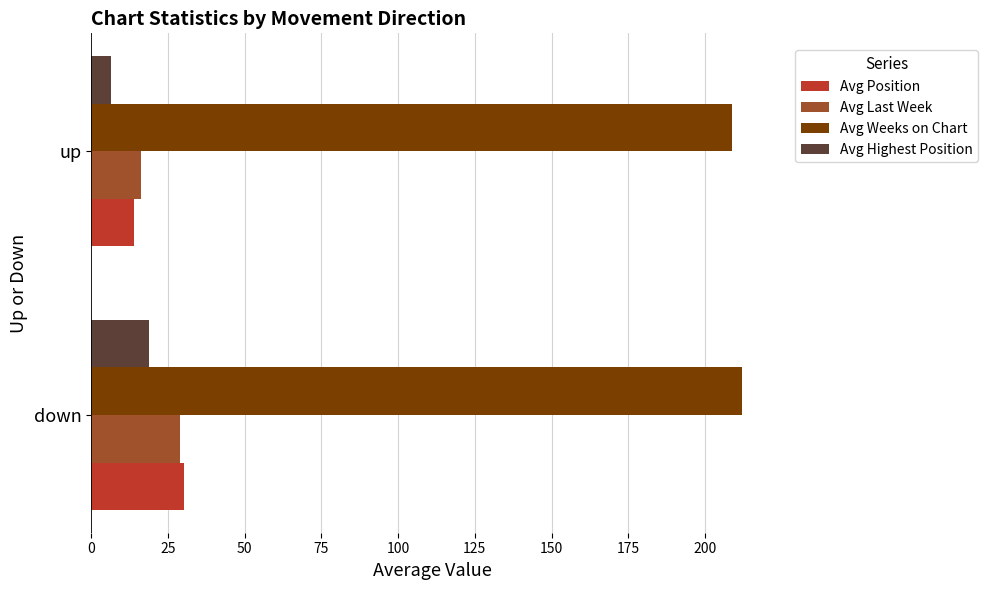

Read the Avg Last Week value at down.

28.9